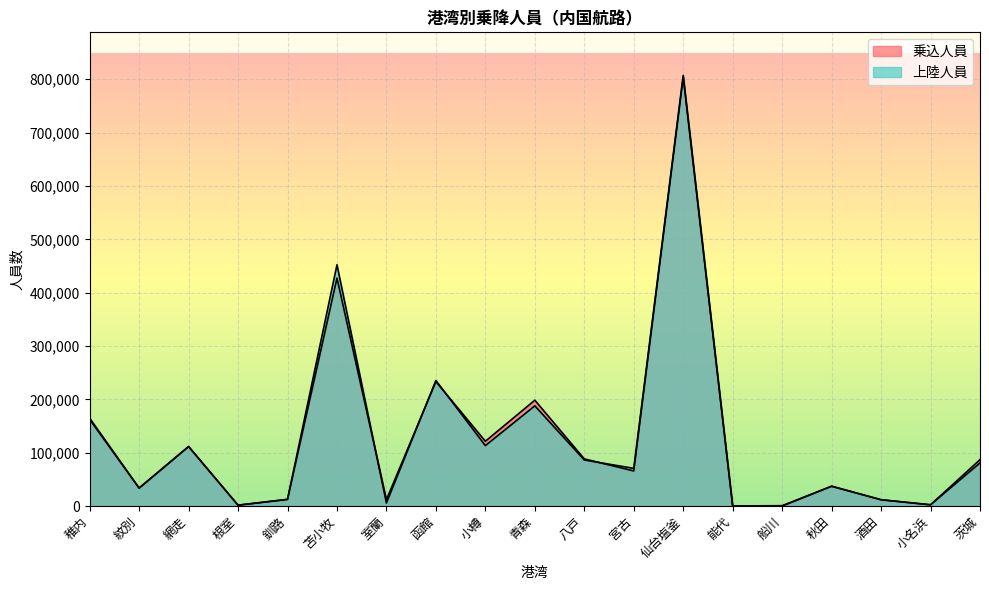

What is the approximate value of 上陸人員 at 函館, to the nearest 100?

235400